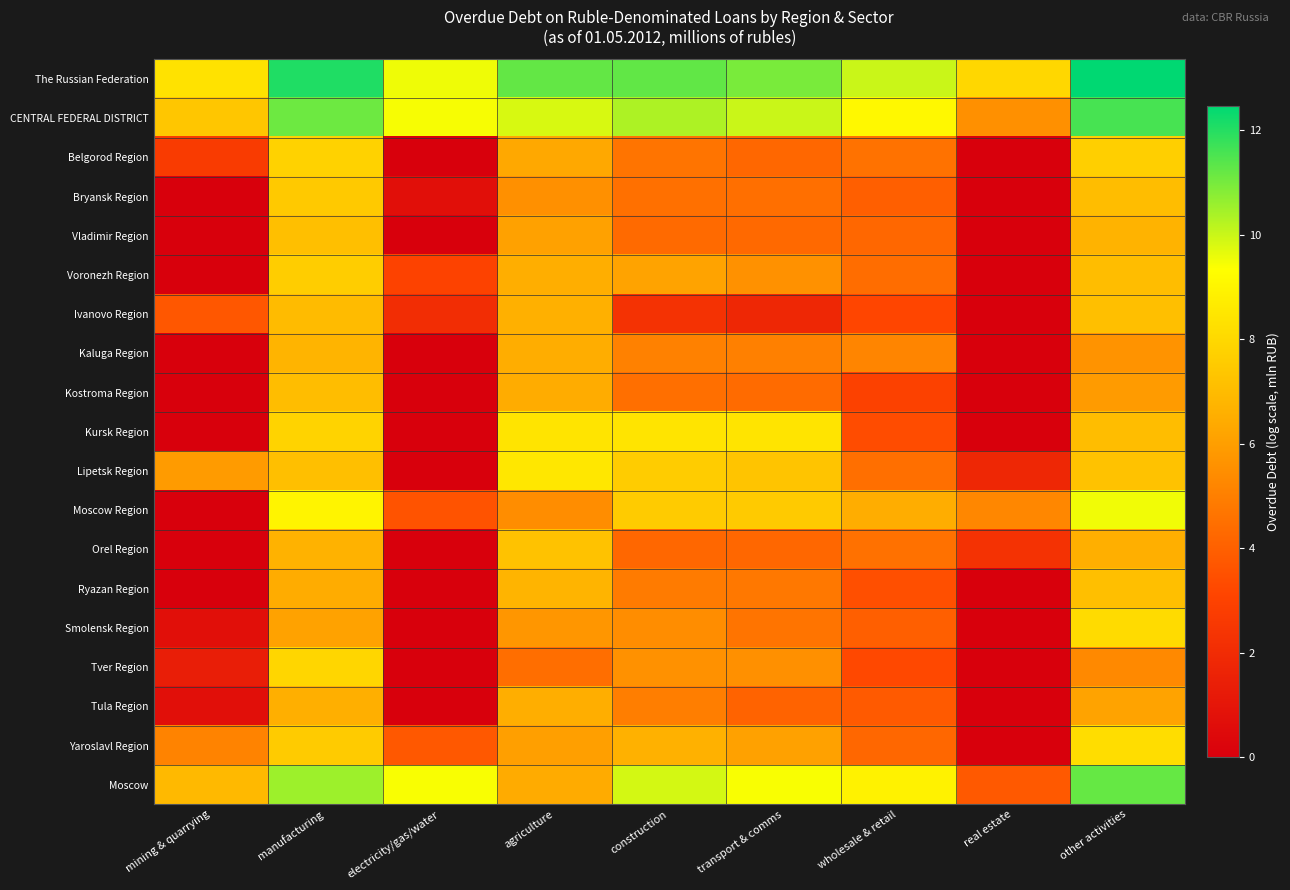

Which has a higher value, electricity/gas/water or transport & comms?

transport & comms